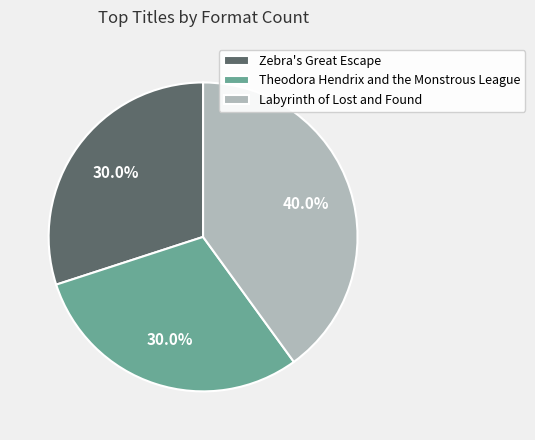

To the nearest percent, what portion does Zebra's Great Escape represent?

30%